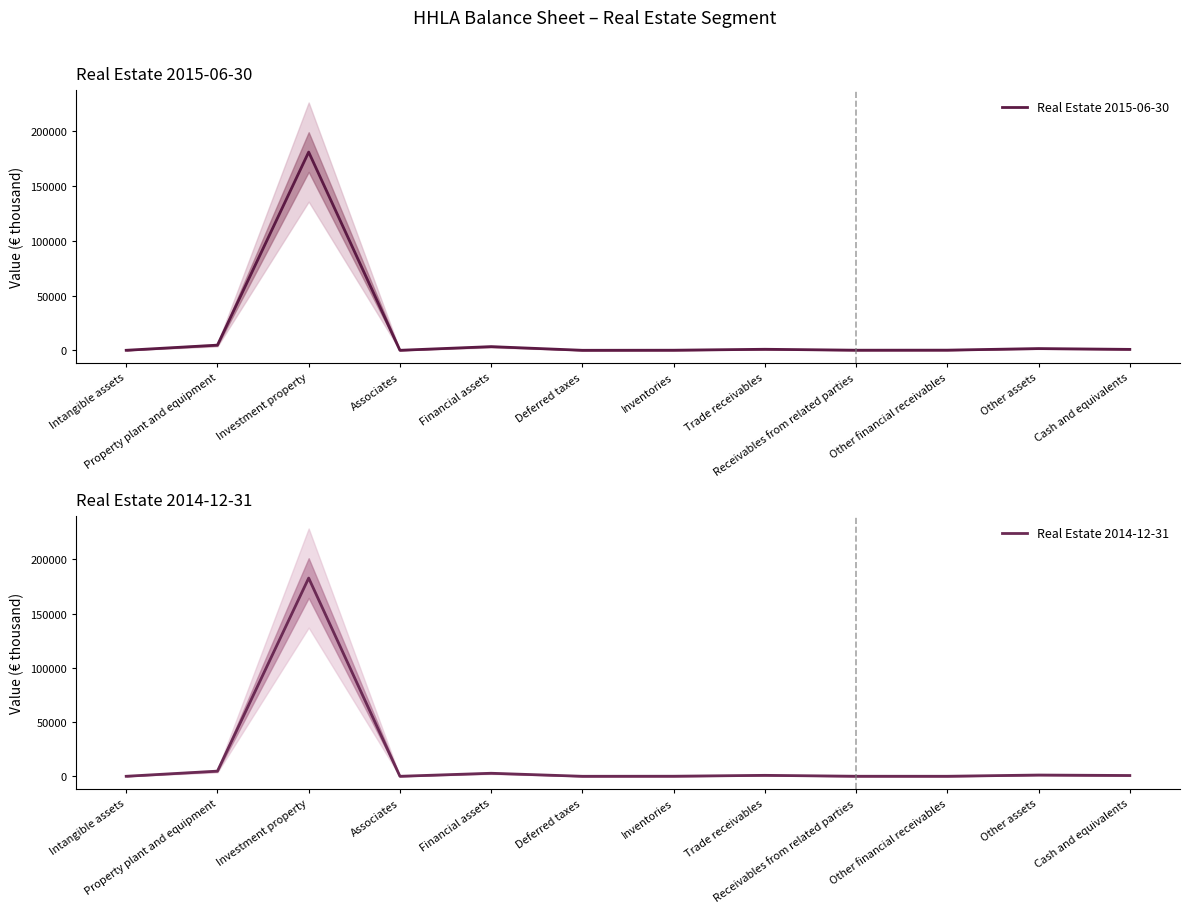

Which series has the widest spread of values?

Real Estate 2014-12-31